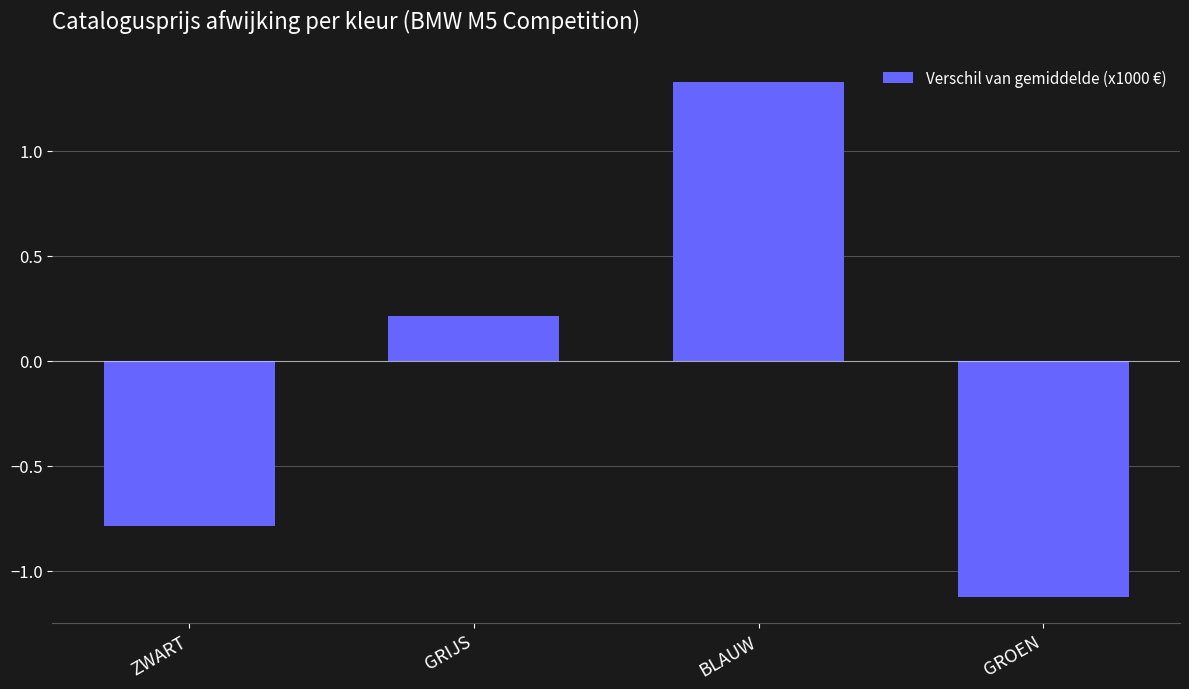

What is the approximate value at ZWART?

-0.8